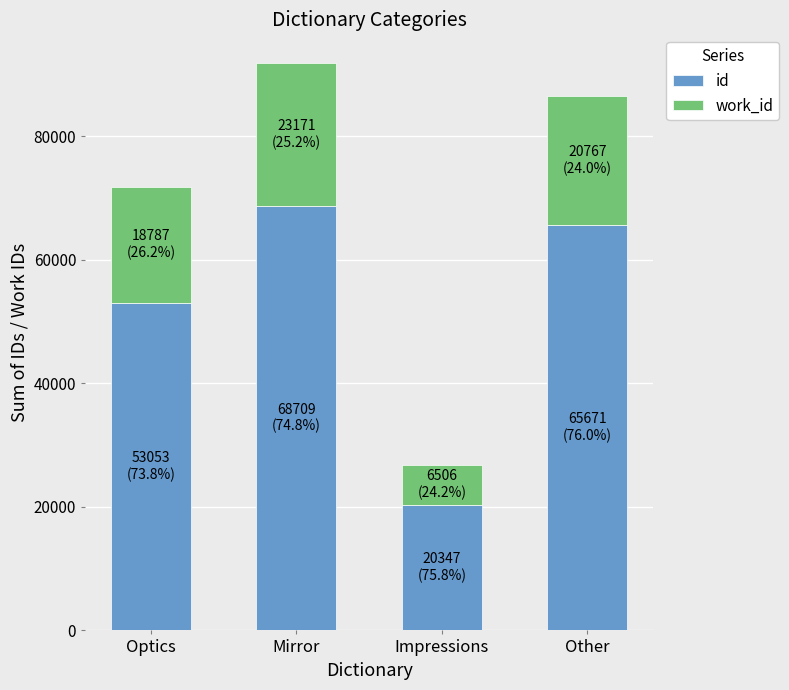

Reading left to right, transcribe the values for id.

53053	68709	20347	65671